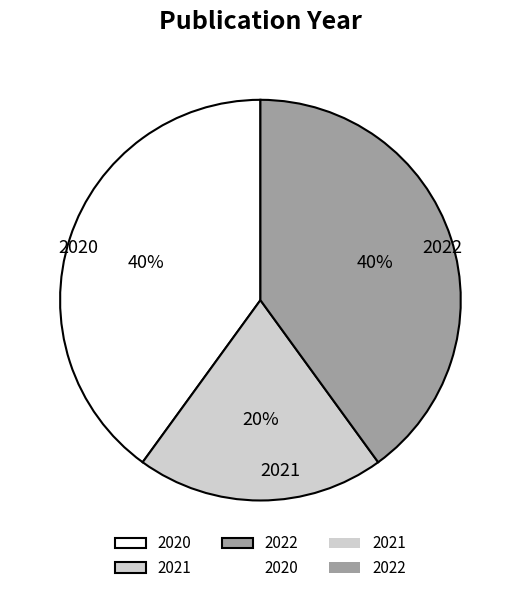

Which category has the smallest portion of the pie?

2021